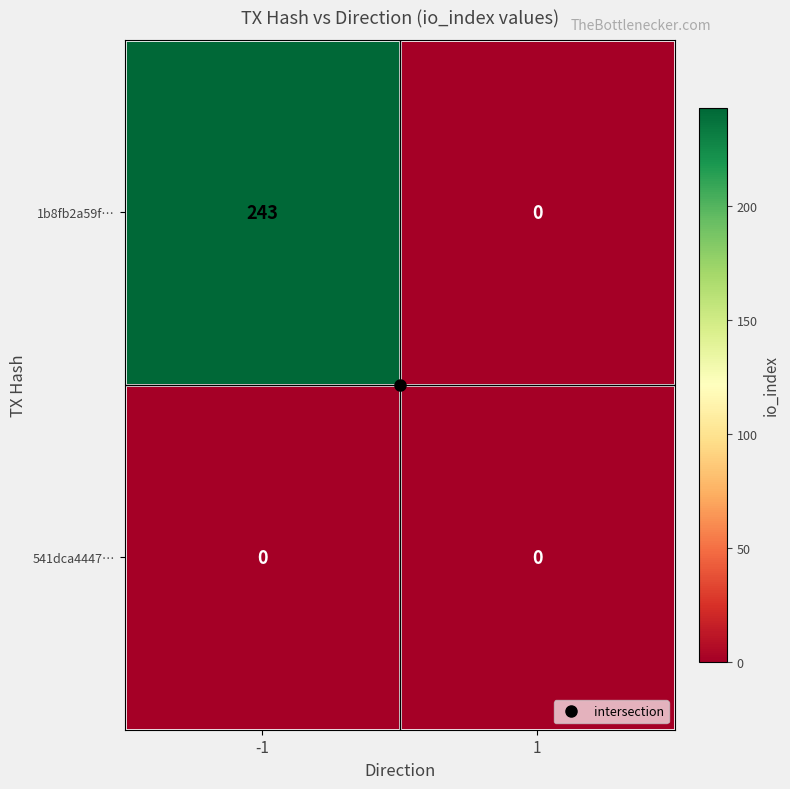

Which series has the widest spread of values?

1b8fb2a59f…